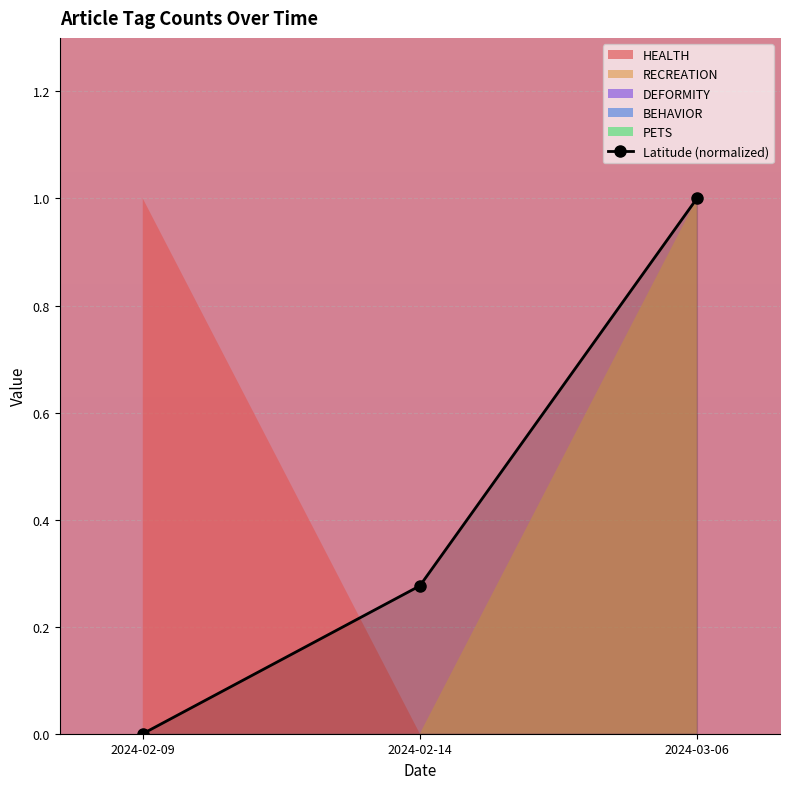

How many lines are shown in the chart?

1